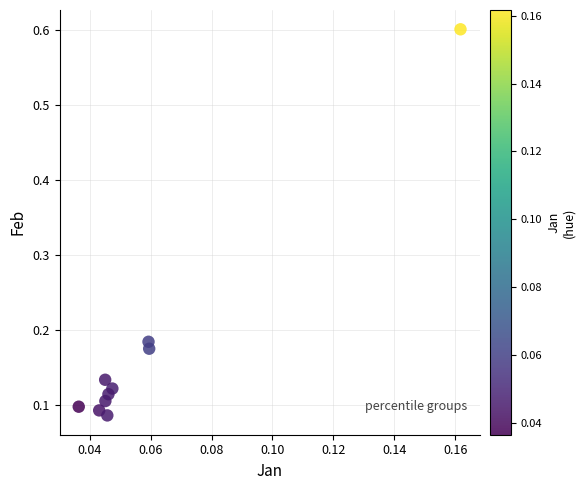

What is the range of Y values (max minus min)?

0.5